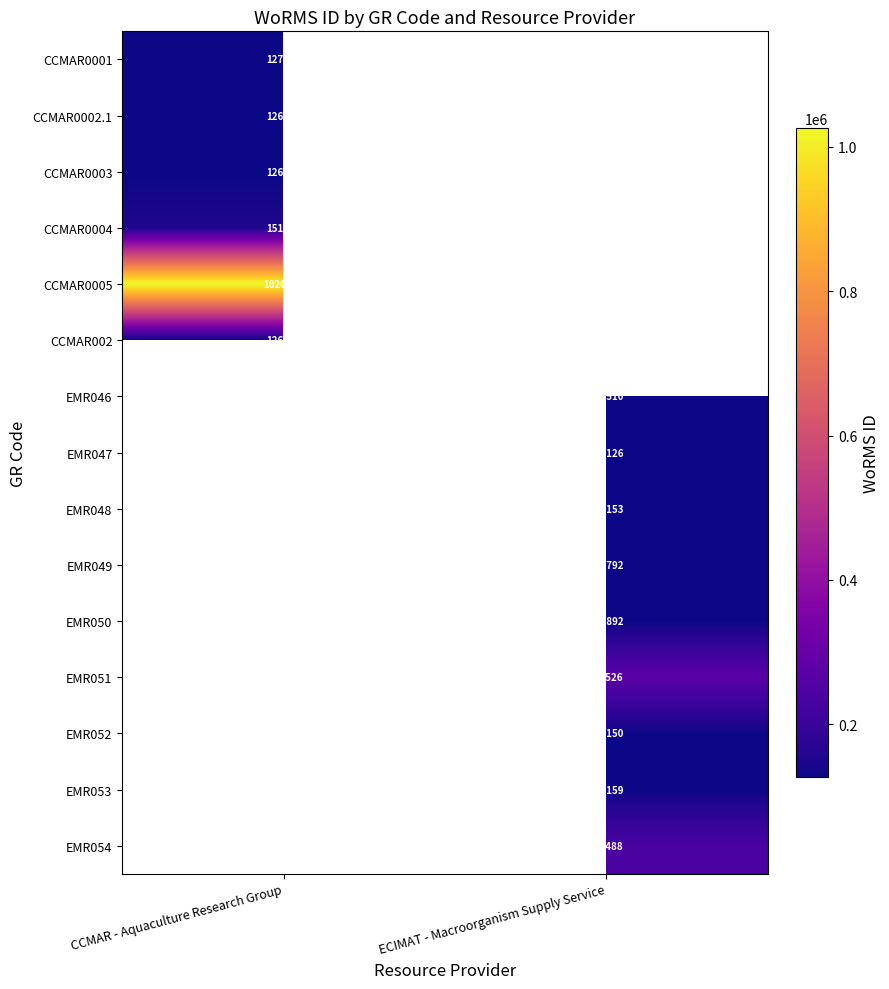

The EMR048 series shows 127153 at ECIMAT - Macroorganism Supply Service. True or false?

True